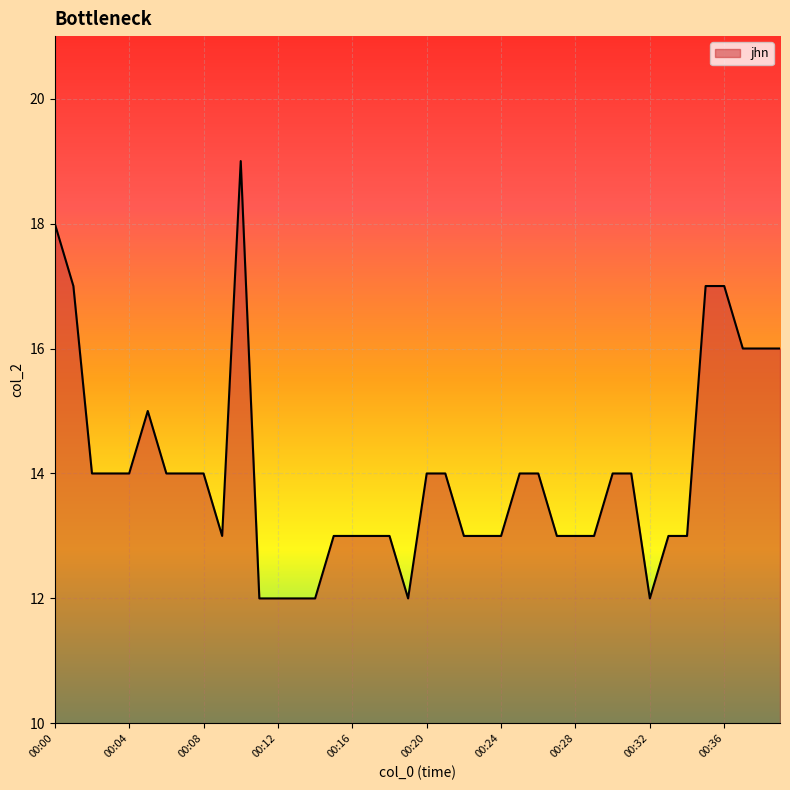

How many lines are shown in the chart?

1